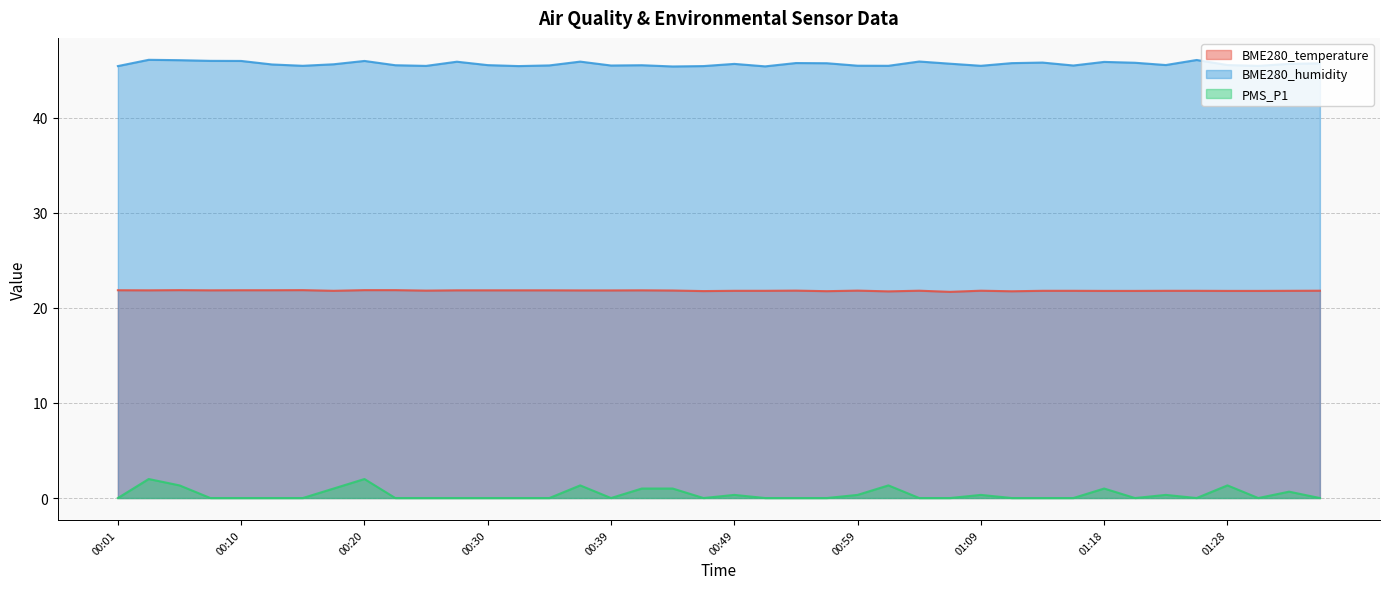

True or false: PMS_P1 and BME280_humidity cross at least once.

False